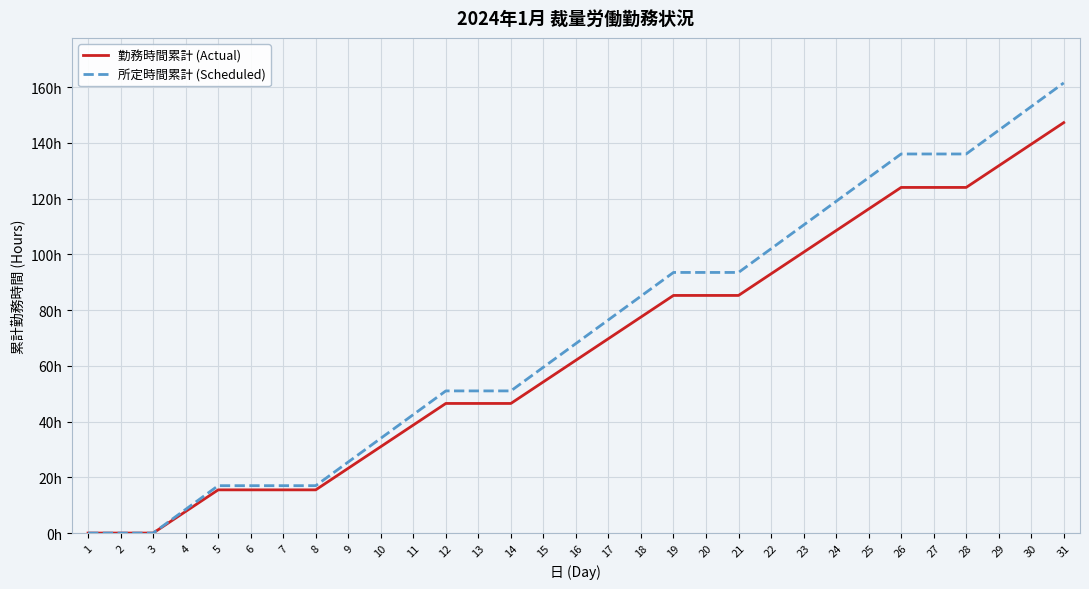

Reading right to left, what are all the values shown in this chart?

勤務時間累計 (Actual): 31=147.2	30=139.5	29=131.8	28=124.0	27=124.0	26=124.0	25=116.2	24=108.5	23=100.8	22=93.0	21=85.2	20=85.2	19=85.2	18=77.5	17=69.8	16=62.0	15=54.2	14=46.5	13=46.5	12=46.5	11=38.8	10=31.0	9=23.2	8=15.5	7=15.5	6=15.5	5=15.5	4=7.8	3=0.0	2=0.0	1=0.0
所定時間累計 (Scheduled): 31=161.5	30=153.0	29=144.5	28=136.0	27=136.0	26=136.0	25=127.5	24=119.0	23=110.5	22=102.0	21=93.5	20=93.5	19=93.5	18=85.0	17=76.5	16=68.0	15=59.5	14=51.0	13=51.0	12=51.0	11=42.5	10=34.0	9=25.5	8=17.0	7=17.0	6=17.0	5=17.0	4=8.5	3=0.0	2=0.0	1=0.0